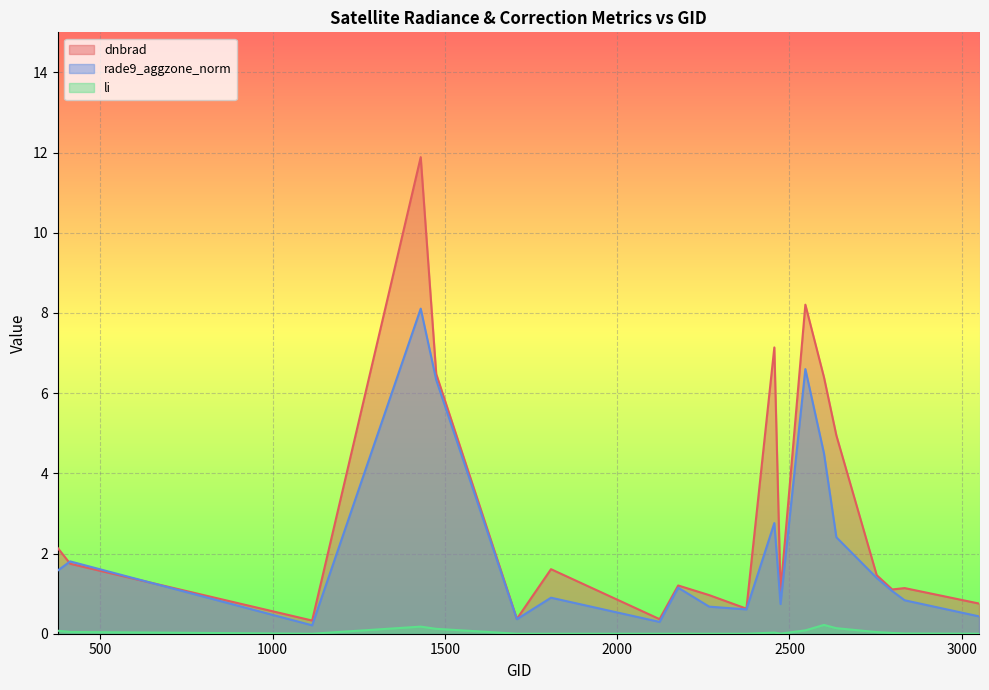

True or false: dnbrad has more than 0 interior local peaks.

True